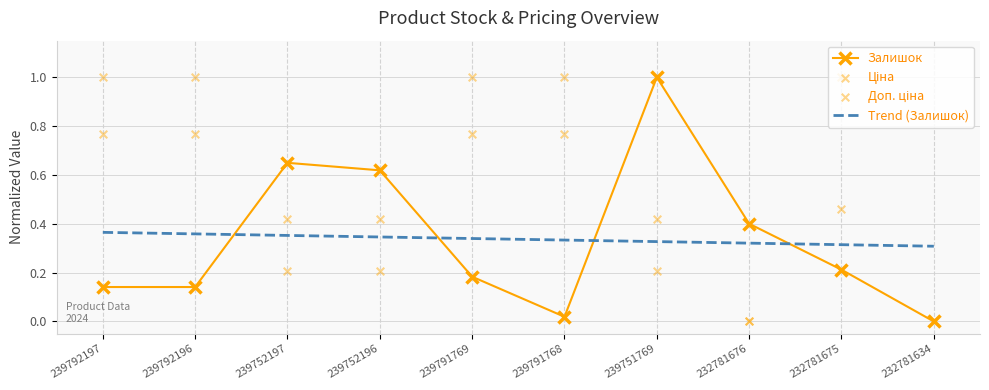

Which series has the widest spread of Y values?

Залишок